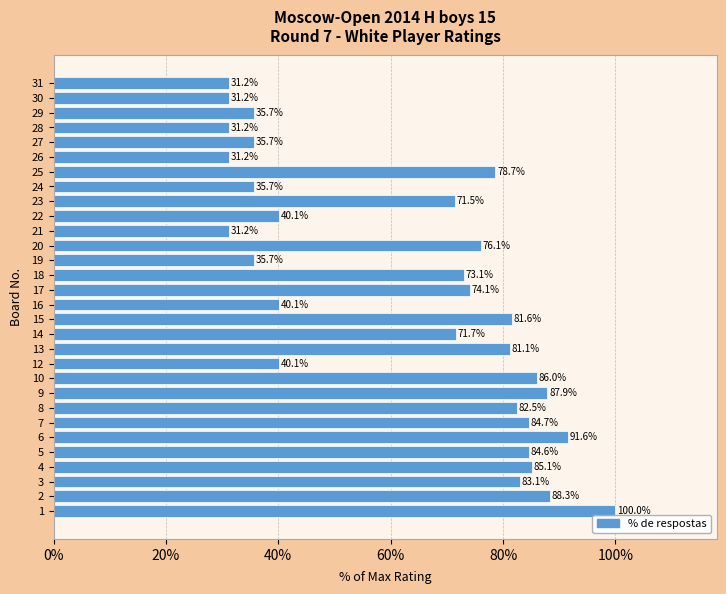

What is the difference between the maximum and minimum values?

68.8